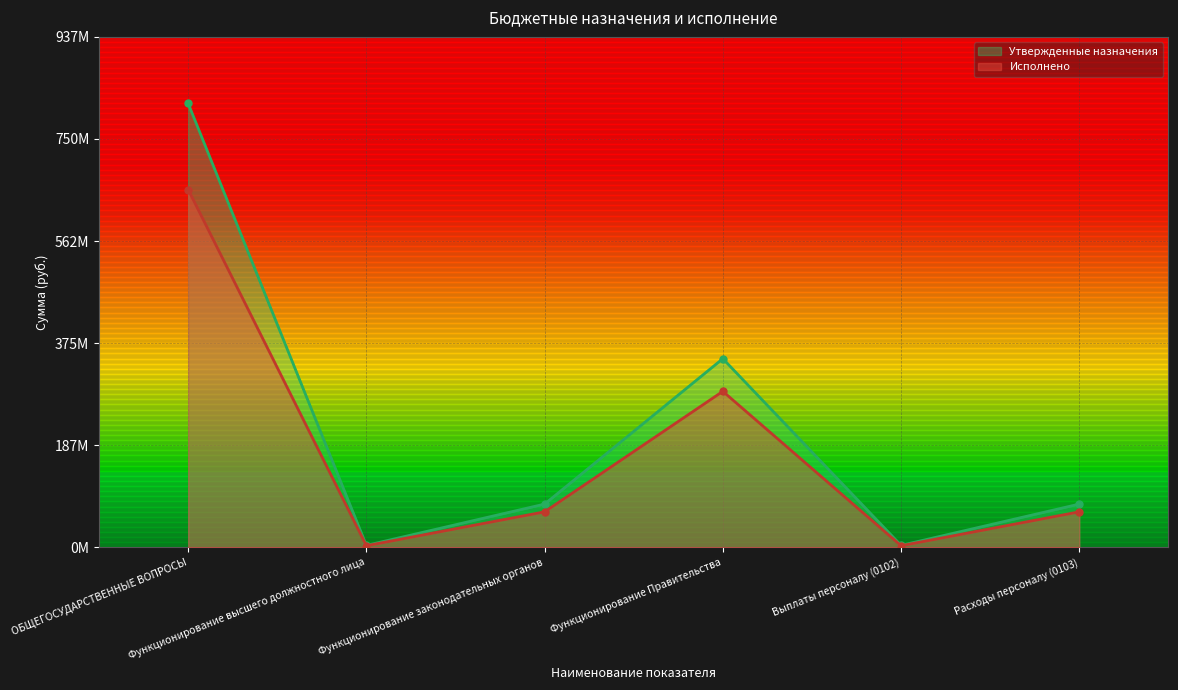

Does the chart have visible grid lines?

Yes